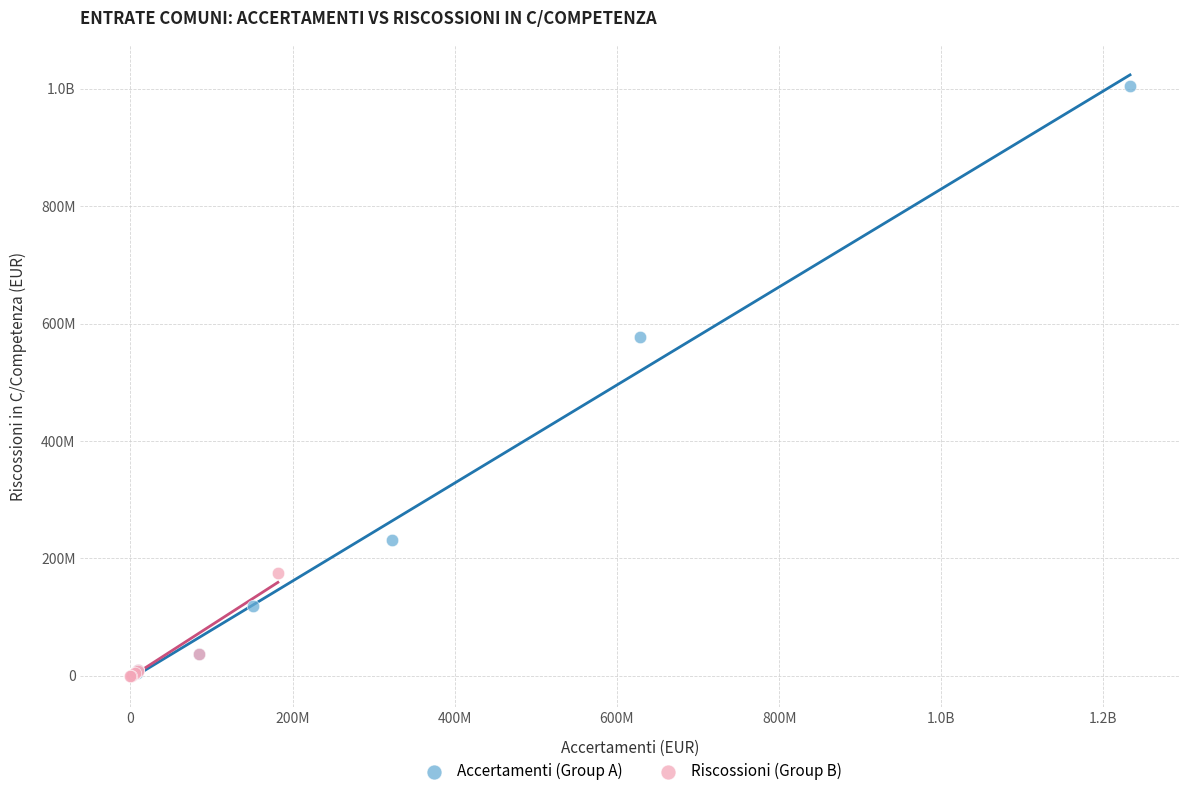

What are all the series names shown in the legend?

Accertamenti (Group A), Riscossioni (Group B)